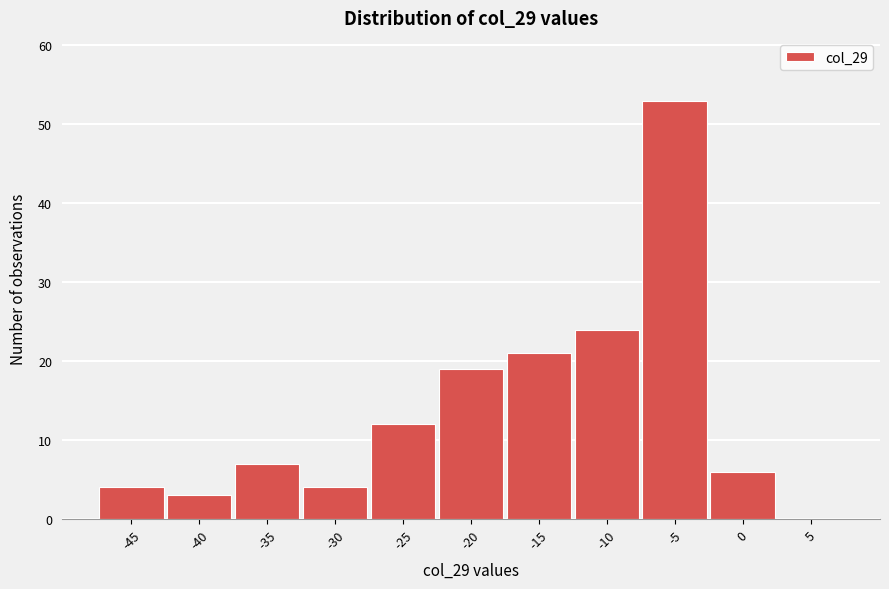

Reading right to left, what are all the values shown in this chart?

5=0	0=6	-5=53	-10=24	-15=21	-20=19	-25=12	-30=4	-35=7	-40=3	-45=4